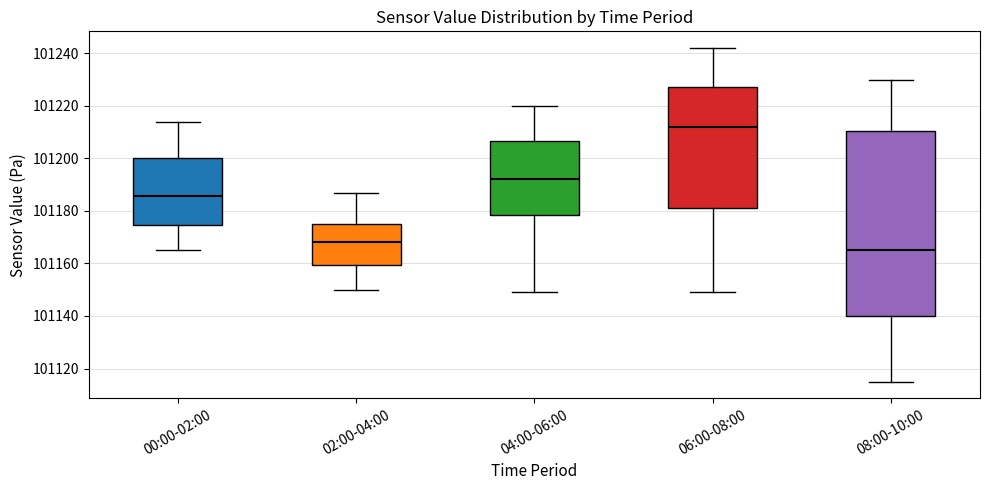

Where does the lower whisker of the box for 04:00-06:00 end on the y-axis? The values are not printed on the chart, so give them approximately, as read against the axis.

101150